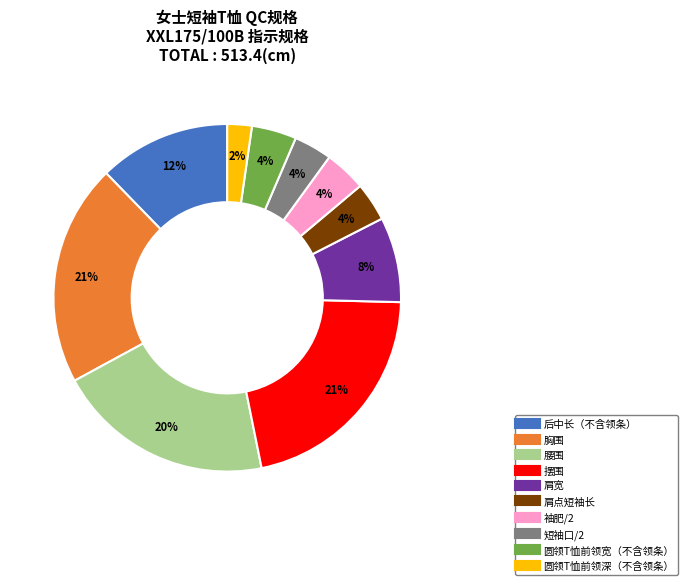

To the nearest percent, what is the combined percentage of 摆围 and 肩宽?

29%